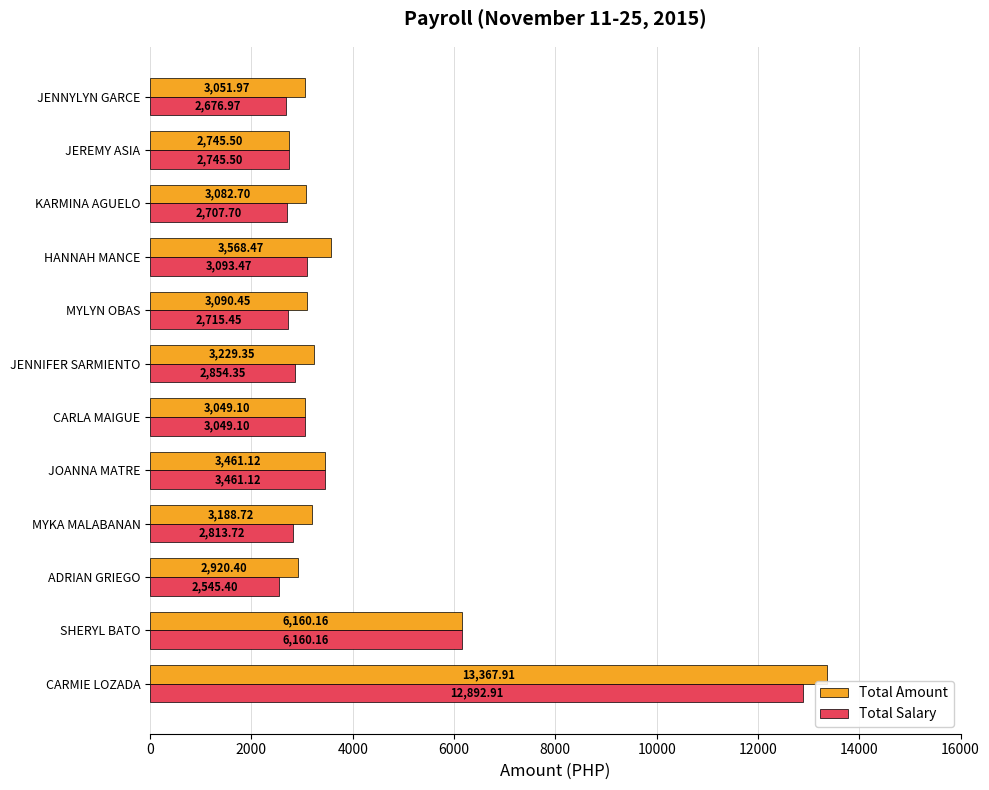

What is the difference between the second highest and minimum values in the Total Amount series?

3414.7